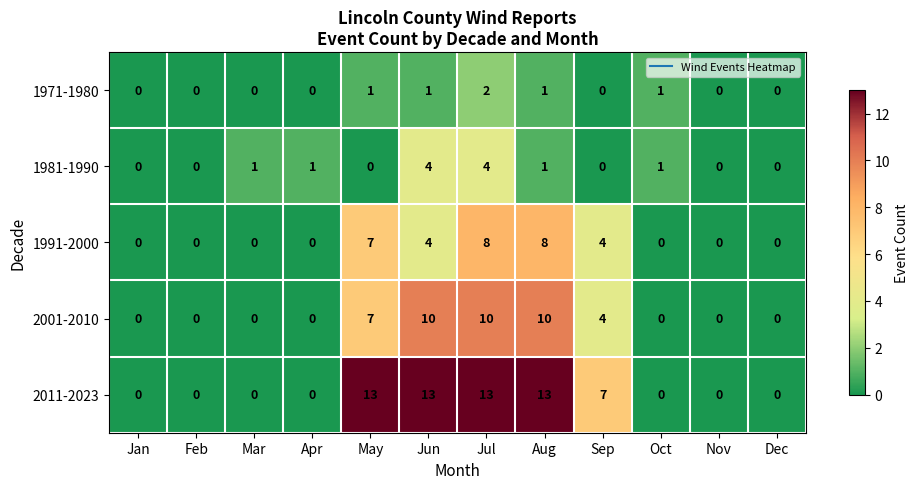

Count the 2001-2010 values in the range 0 to 10.

12